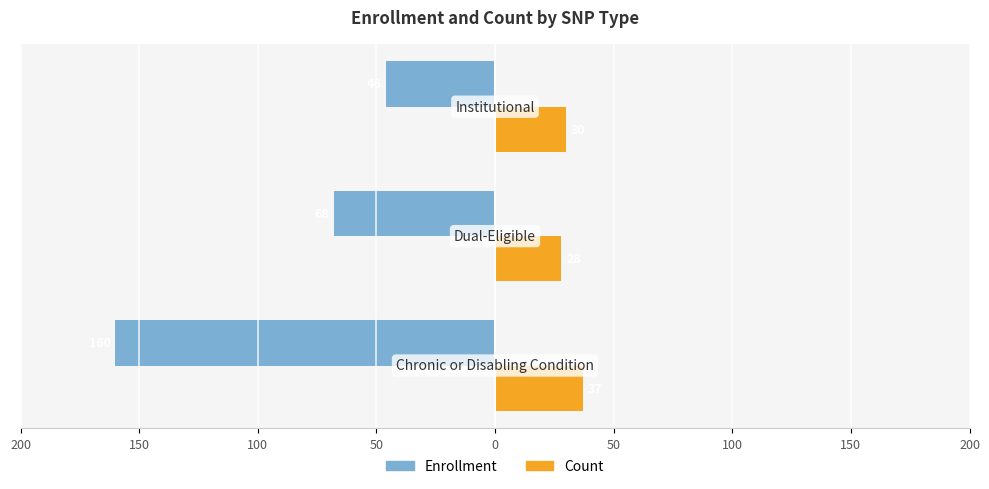

What are all the series names shown in the legend?

Enrollment, Count